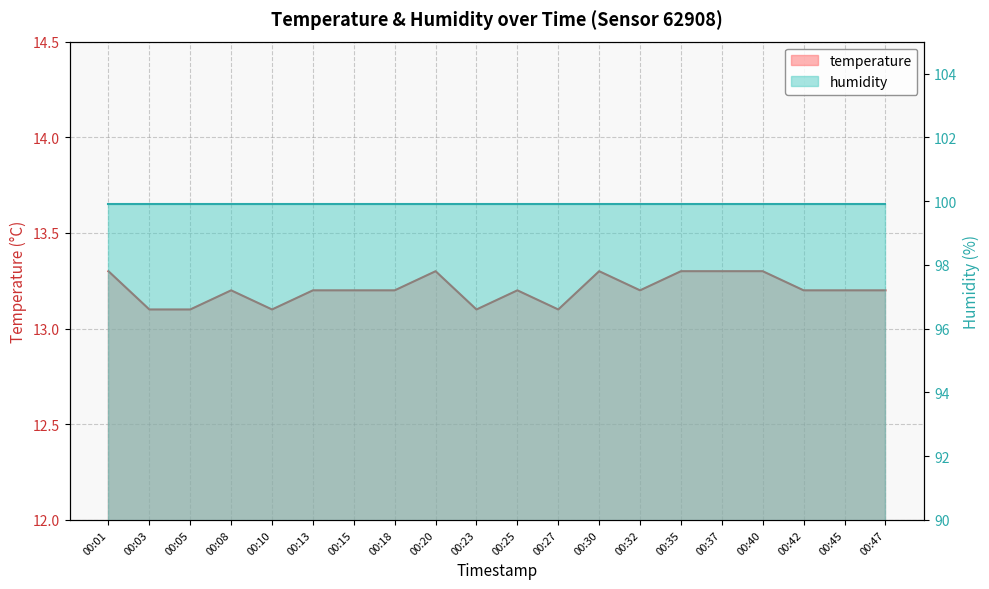

True or false: the data shows 2.8 at 00:15.

False